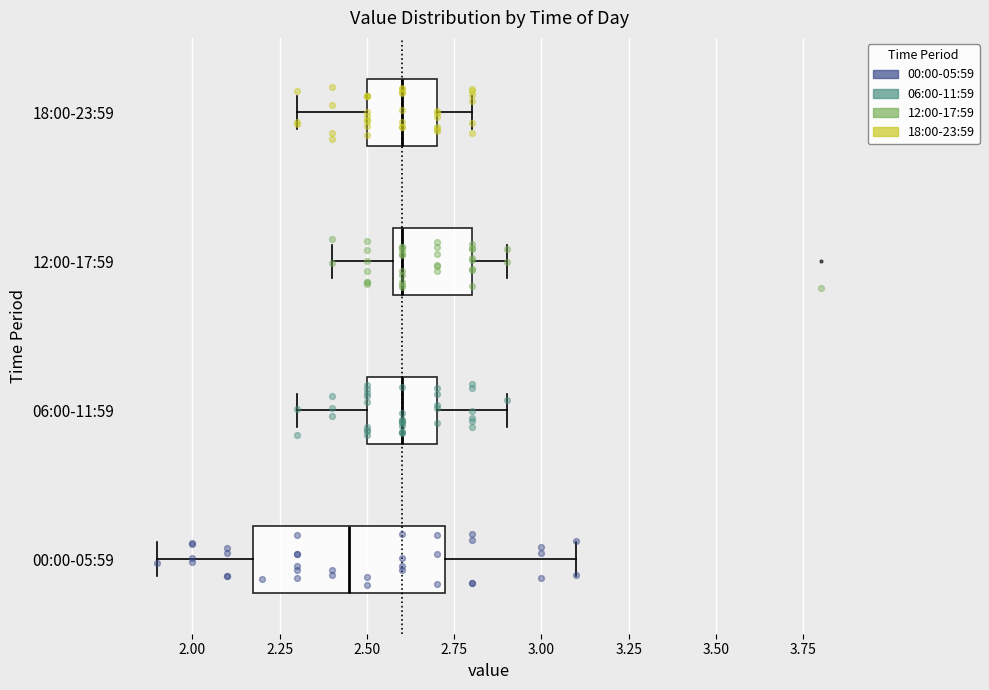

Reading bottom to top, read every box against the x-axis: the position of its median line, the range the box covers, and the ends of its whiskers. The values are not printed on the chart, so give them approximately, as read against the axis.

00:00-05:59: median 2.45, box 2.20 to 2.75, whiskers 1.90 to 3.10
06:00-11:59: median 2.60, box 2.50 to 2.70, whiskers 2.30 to 2.90
12:00-17:59: median 2.60 (just right of the box's left edge), box 2.60 to 2.80, whiskers 2.40 to 2.90
18:00-23:59: median 2.60, box 2.50 to 2.70, whiskers 2.30 to 2.80